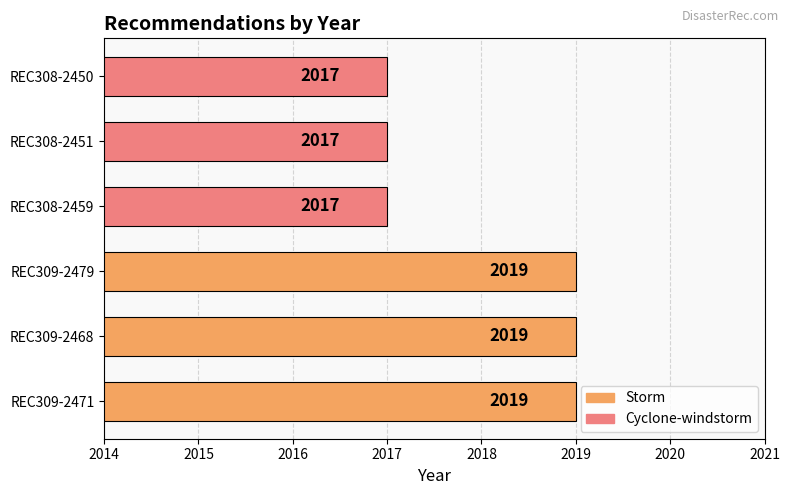

How many values are below 2019?

3